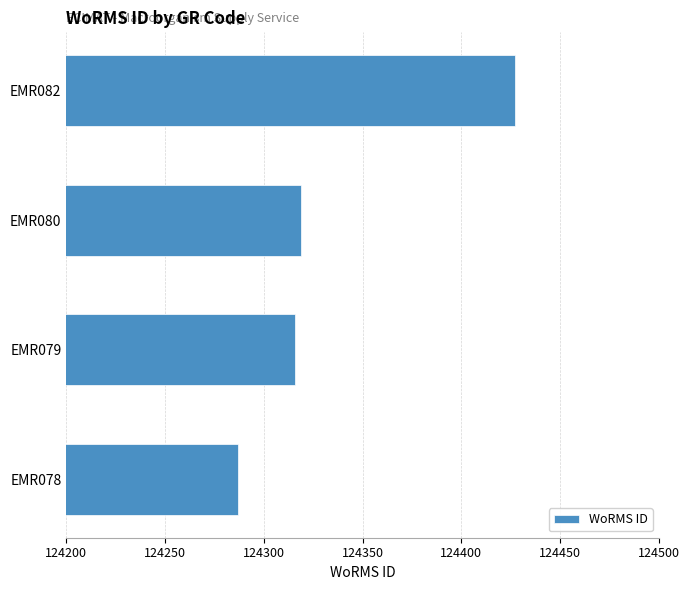

True or false: the data shows 50838 at EMR078.

False